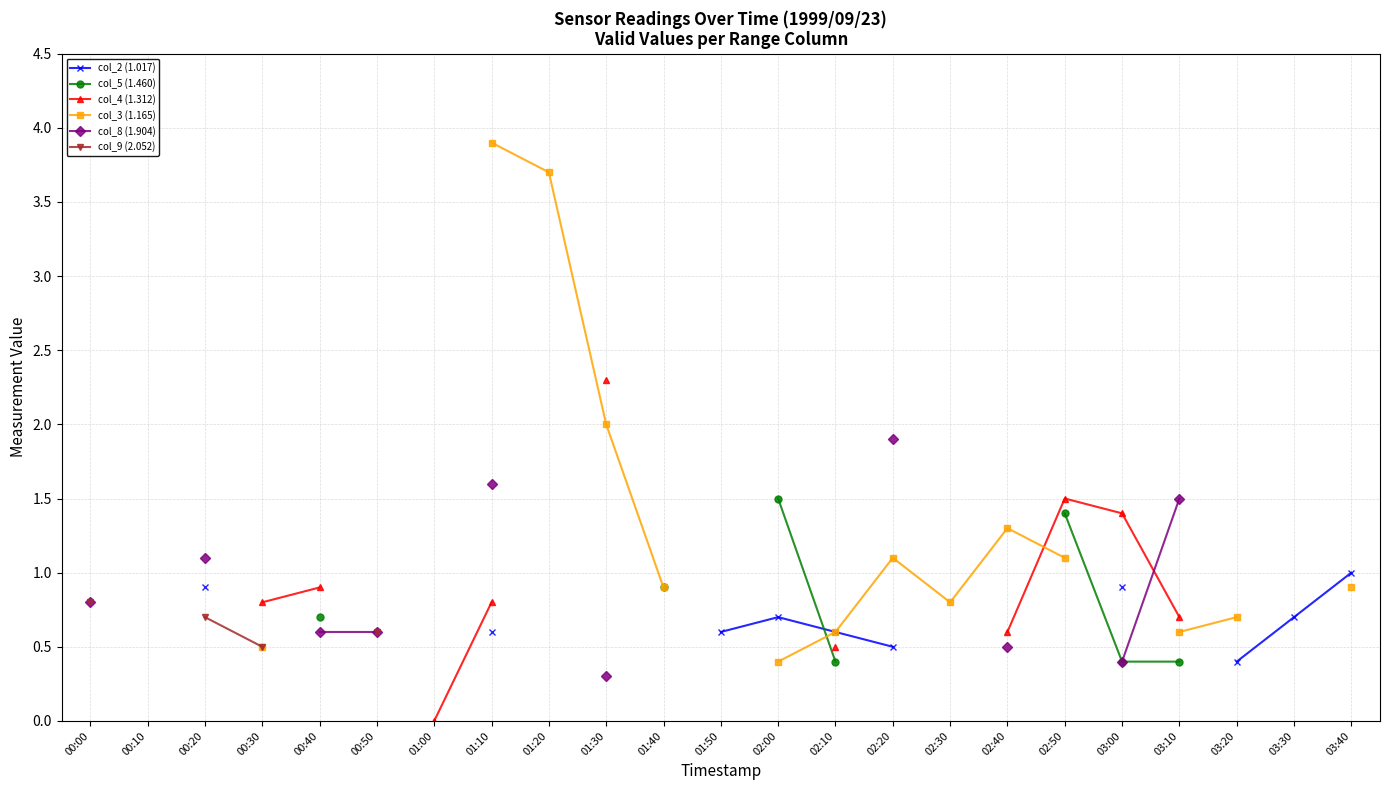

What is the label of the 9th point from the right?

02:20